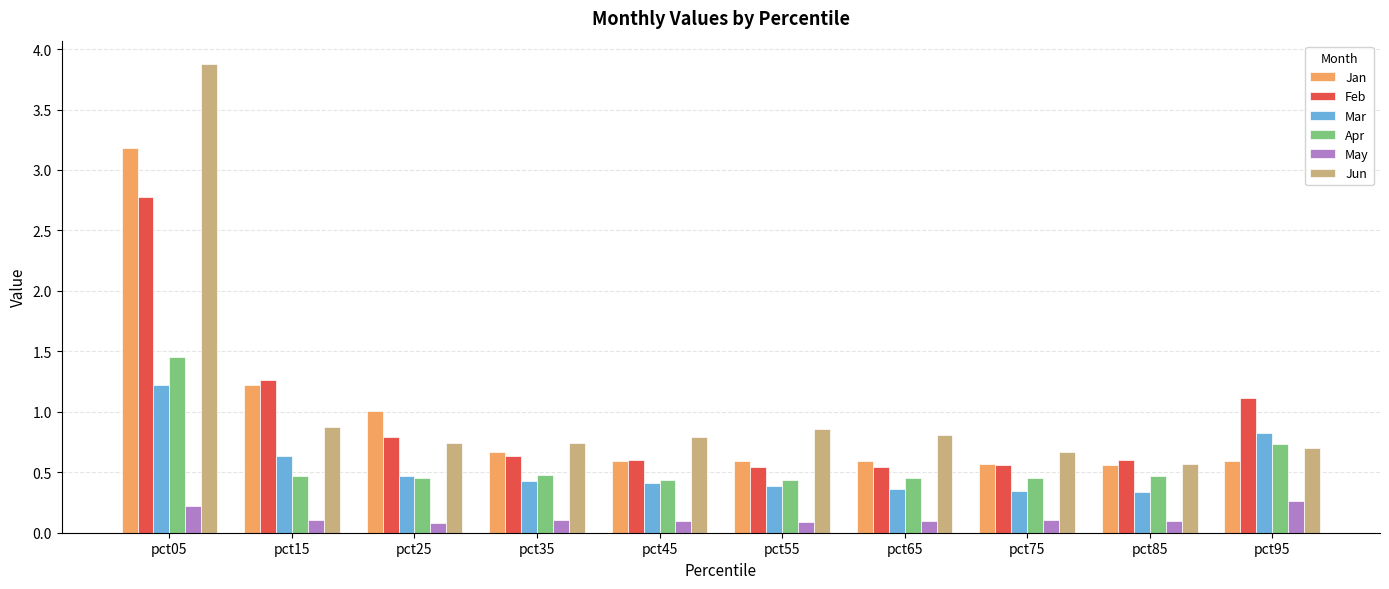

What is the maximum value for Jan?

3.2